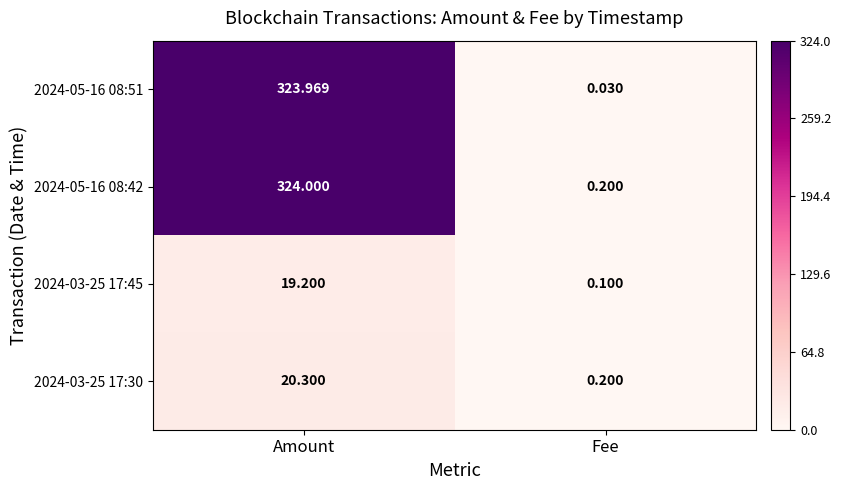

Between Amount and Fee, which series saw the biggest shift?

2024-05-16 08:51